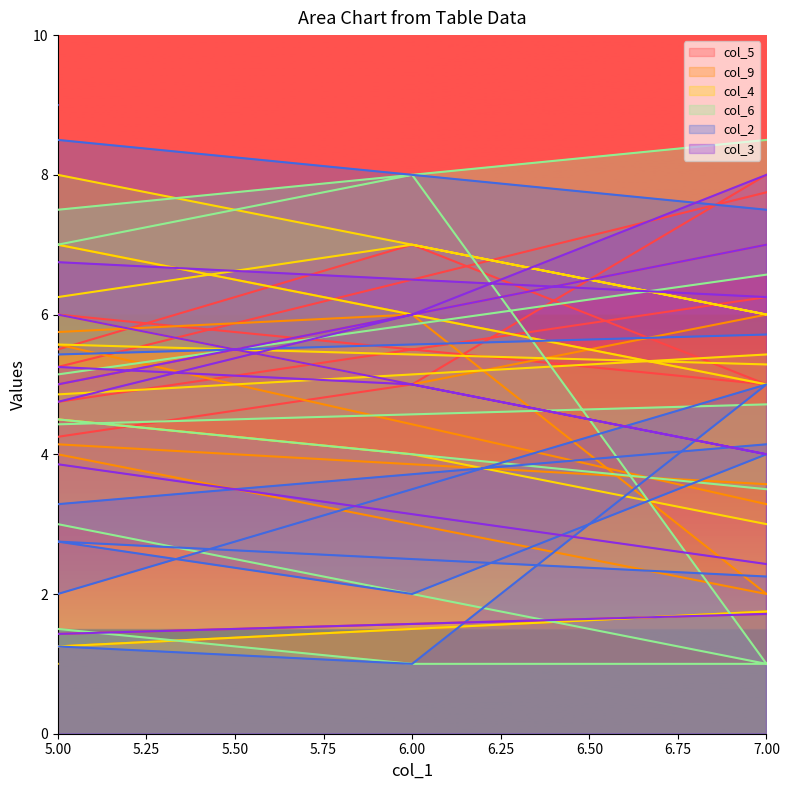

Which series ends up on top after the final intersection of col_4 and col_2?

col_2